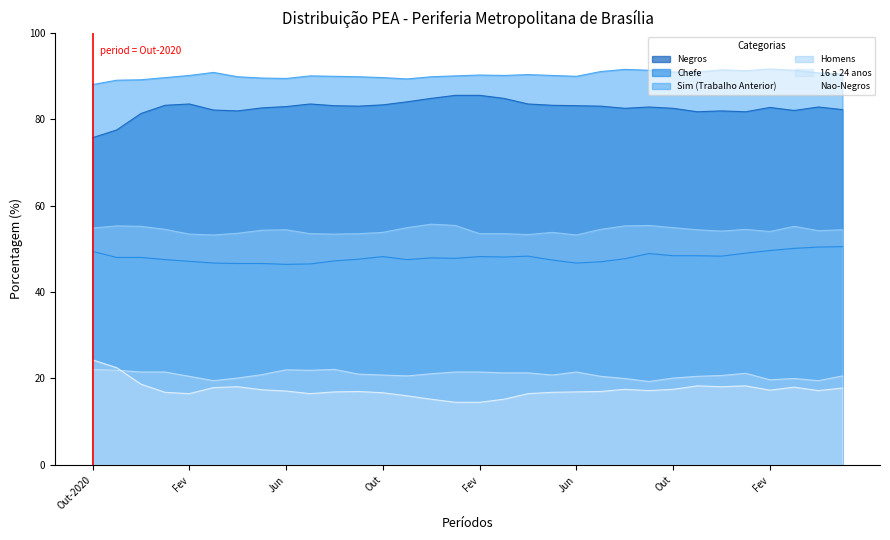

What is the highest value of the Negros series?

85.5